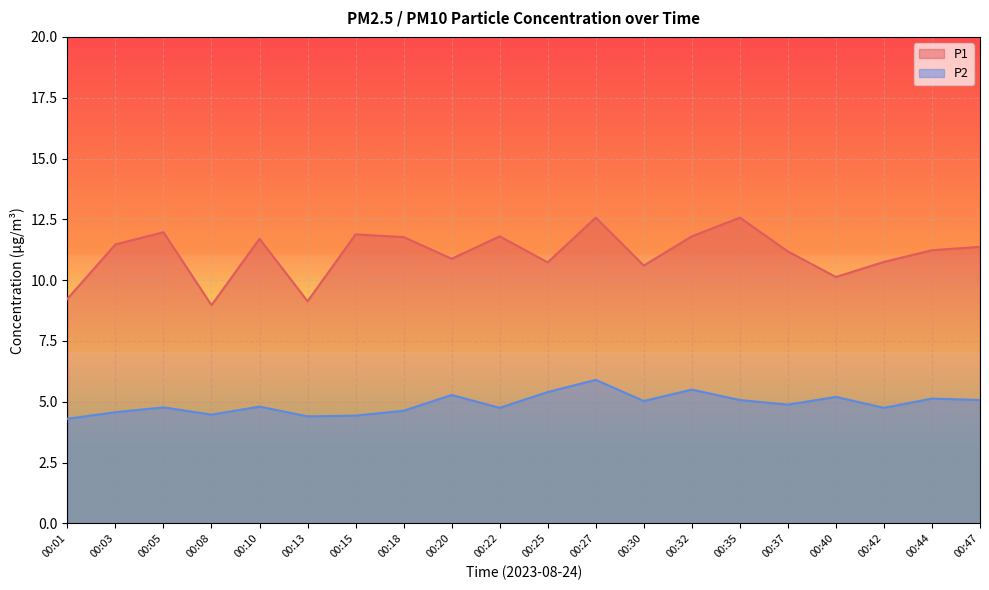

Which series has the largest range (max minus min)?

P1